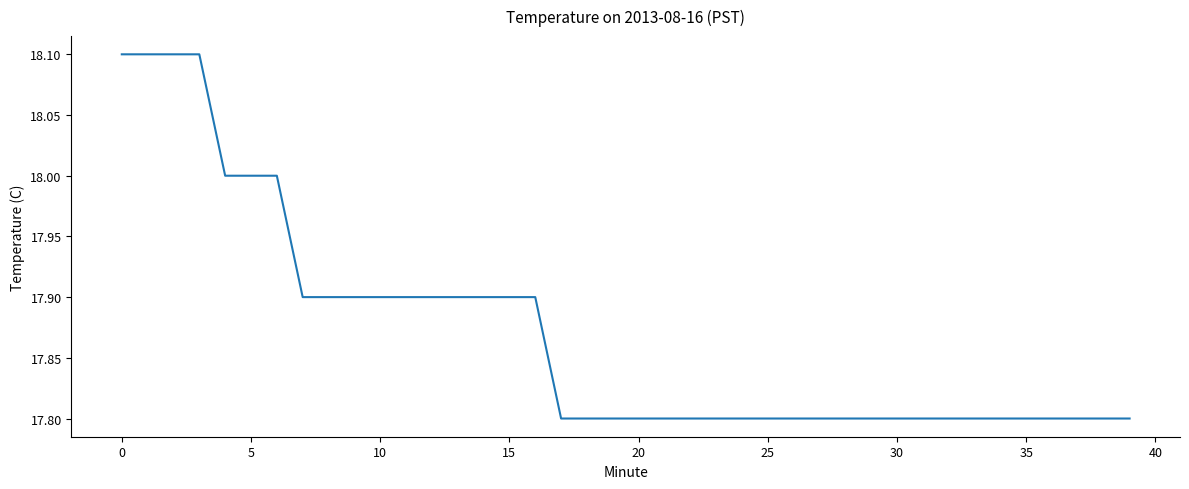

What is the minimum value shown in the chart?

17.8